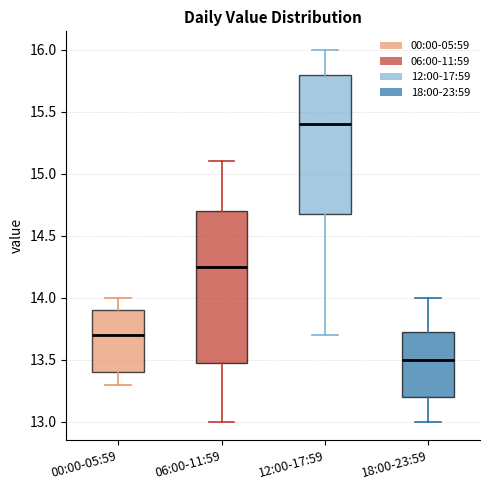

Reading left to right, transcribe this box plot: for each box, give where its median line is, the range the box spans, and where its two whiskers end, as read against the y-axis. The values are not printed on the chart, so give them approximately, as read against the axis.

00:00-05:59: median 13.70, box 13.40 to 13.90, whiskers 13.30 to 14.00
06:00-11:59: median 14.25, box 13.50 to 14.70, whiskers 13.00 to 15.10
12:00-17:59: median 15.40, box 14.70 to 15.80, whiskers 13.70 to 16.00
18:00-23:59: median 13.50, box 13.20 to 13.75, whiskers 13.00 to 14.00